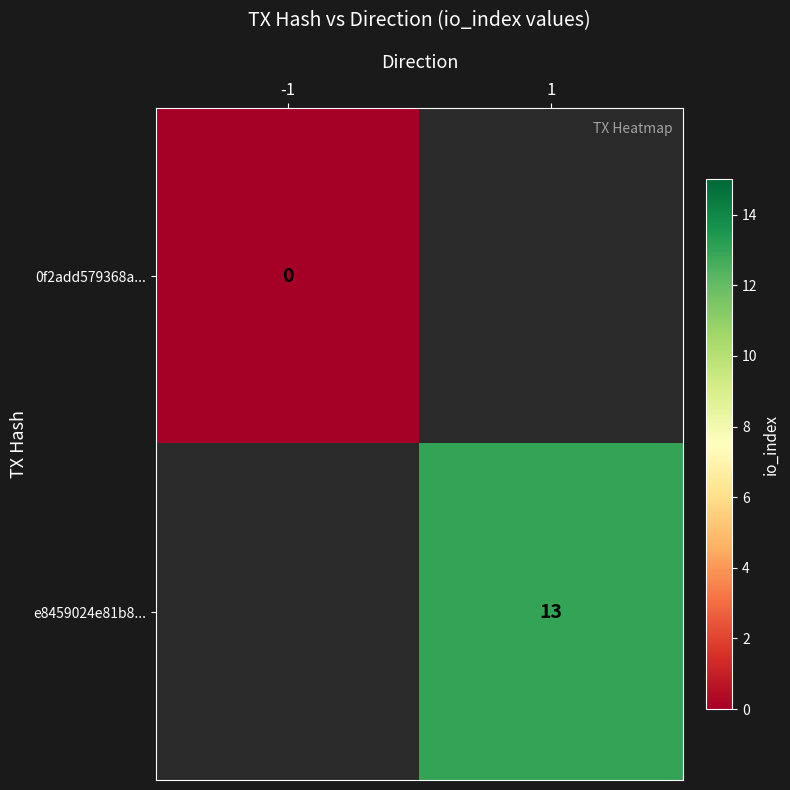

Is it true that e8459024e81b8... equals 13 at 1?

True